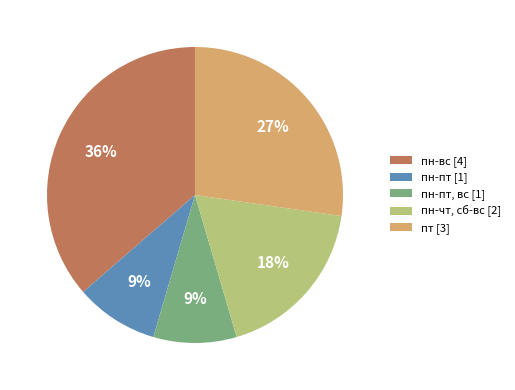

What is the largest slice in the pie chart?

пн-вс [4]